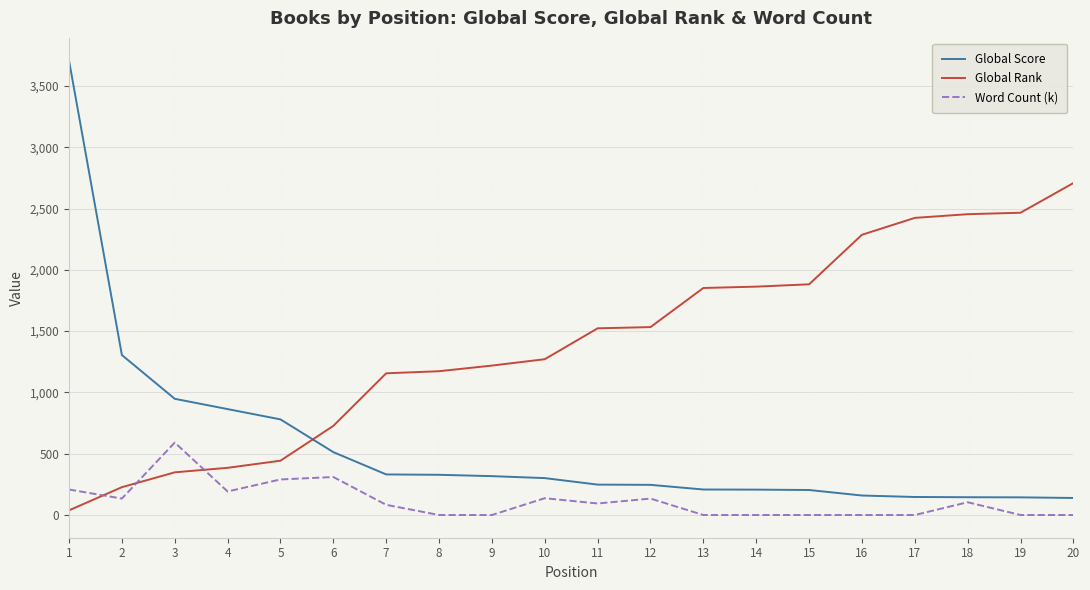

What is the highest value of the Word Count (k) series?

591